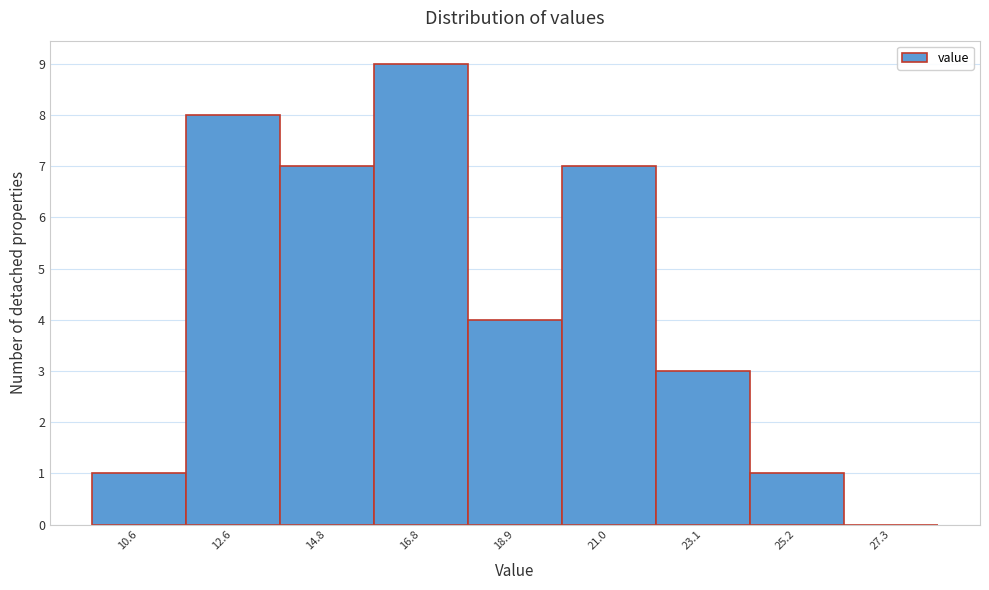

Reading left to right, list every bar in this chart as the range it spans on the x-axis followed by its height. Neither the bar edges nor the heights are printed on the chart, so give them approximately, as read against the axes.

9.5 to 11.6: 1
11.6 to 13.7: 8
13.7 to 15.8: 7
15.8 to 17.9: 9
17.9 to 20.0: 4
20.0 to 22.1: 7
22.1 to 24.2: 3
24.2 to 26.3: 1
26.3 to 28.4: 0